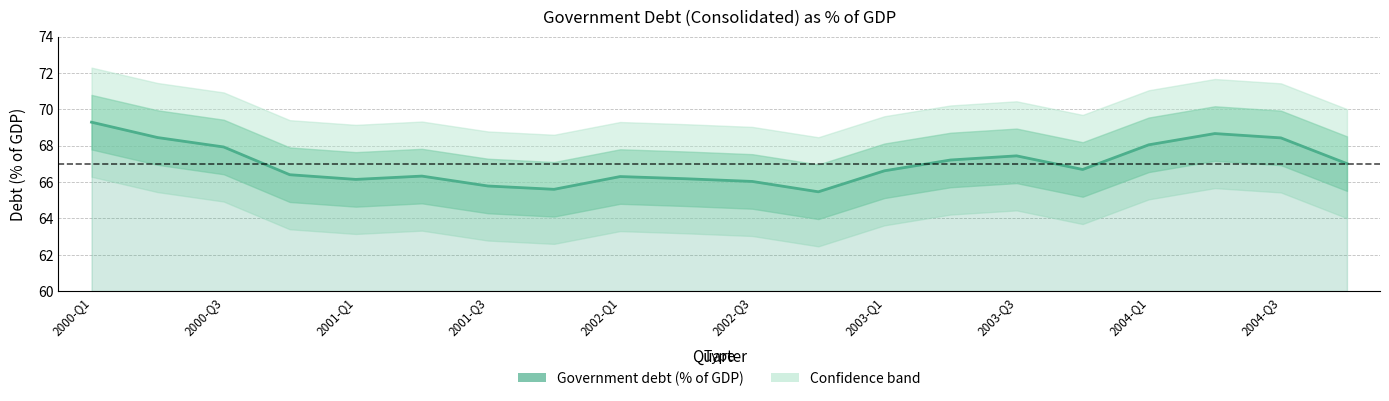

What is the difference between the values at 2004-Q4 and 2000-Q3?

0.9